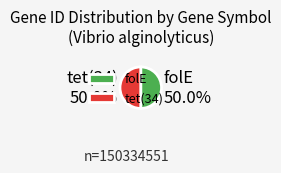

What percentage is NOT represented by tet(34)?

50.0%